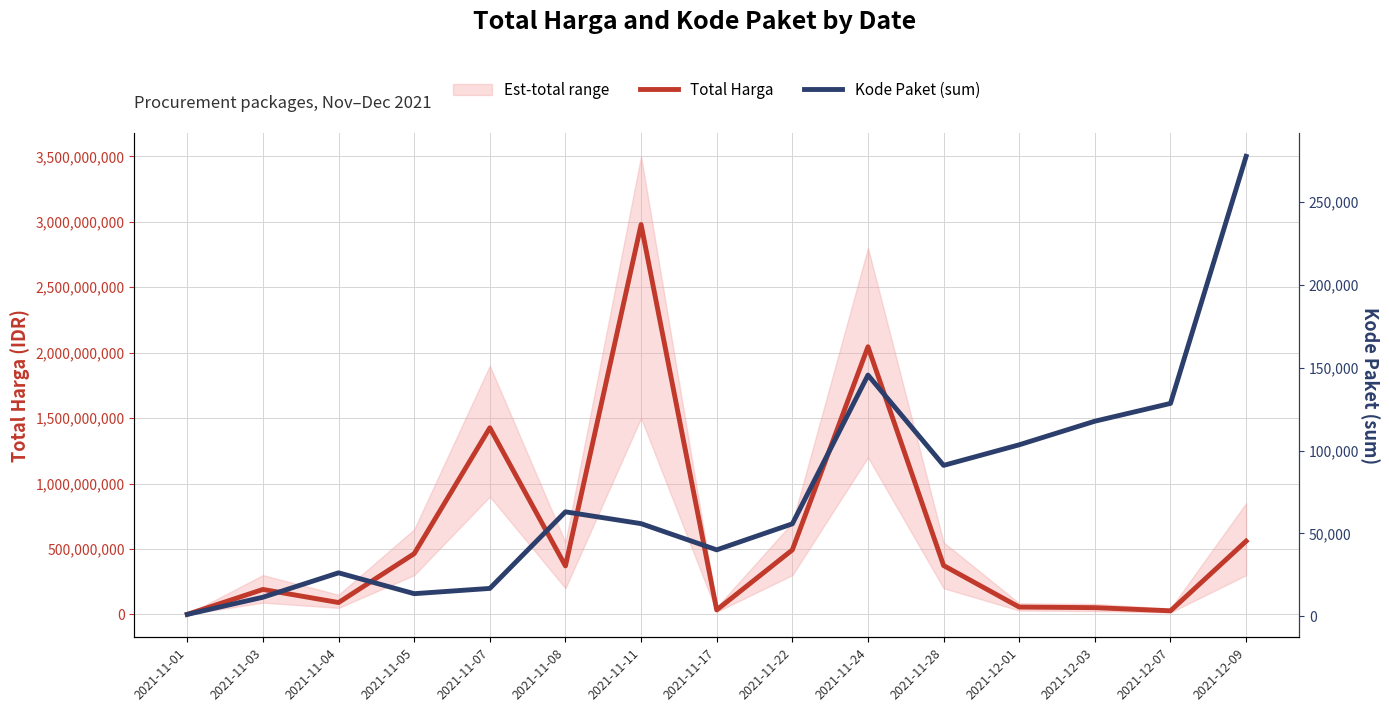

True or false: Kode Paket (sum) has more than 0 interior local peaks.

True